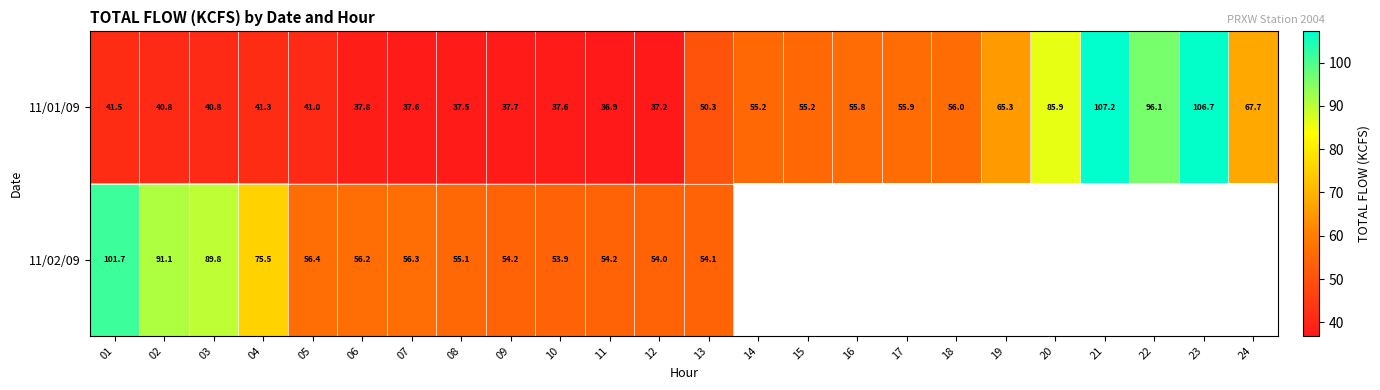

At which label is 11/01/09 closest to 72?

24